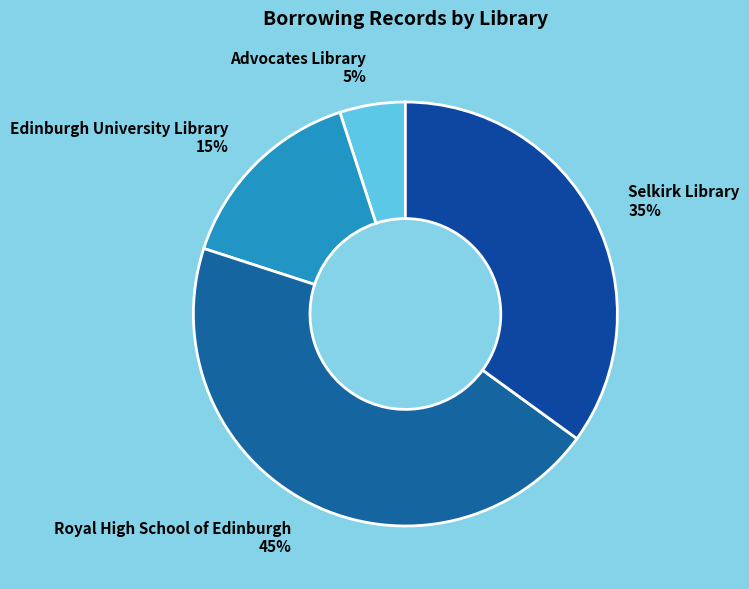

Do Advocates Library and Edinburgh University Library together represent more than half of the pie?

No